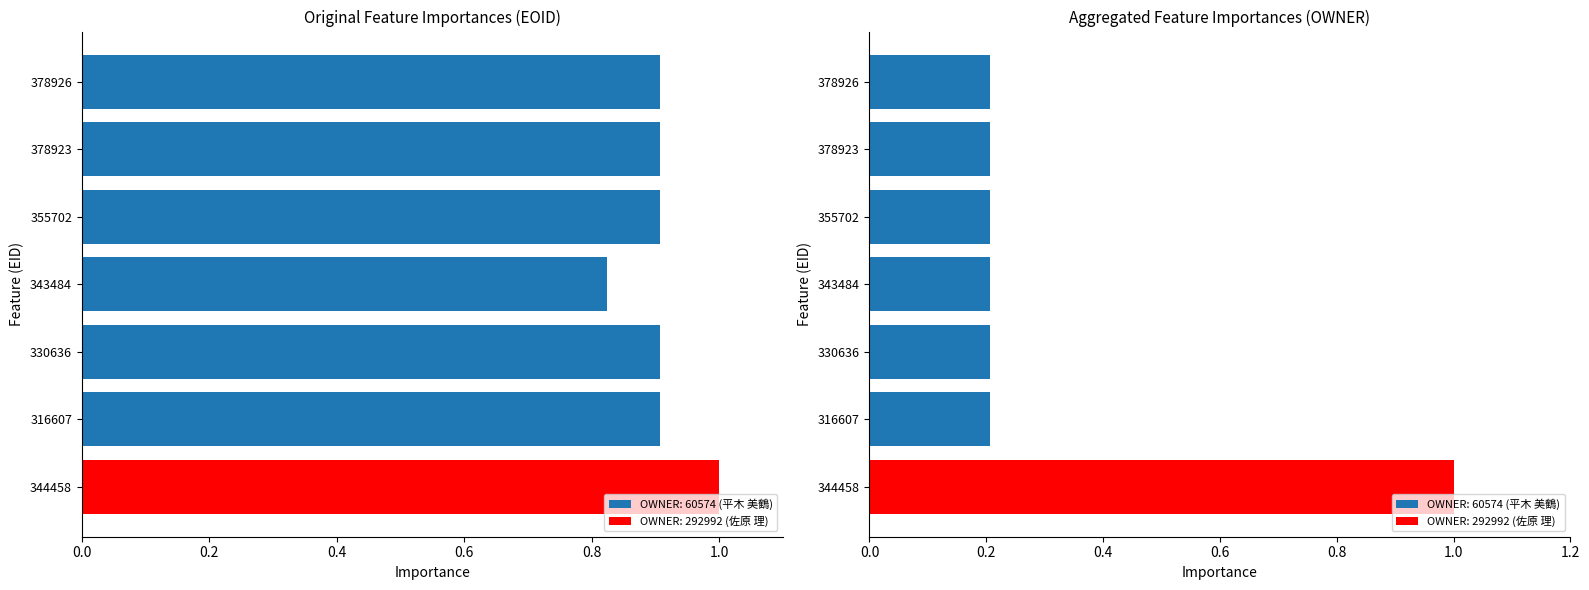

What is the difference between the maximum and minimum values in the OWNER (normalized) series?

0.8